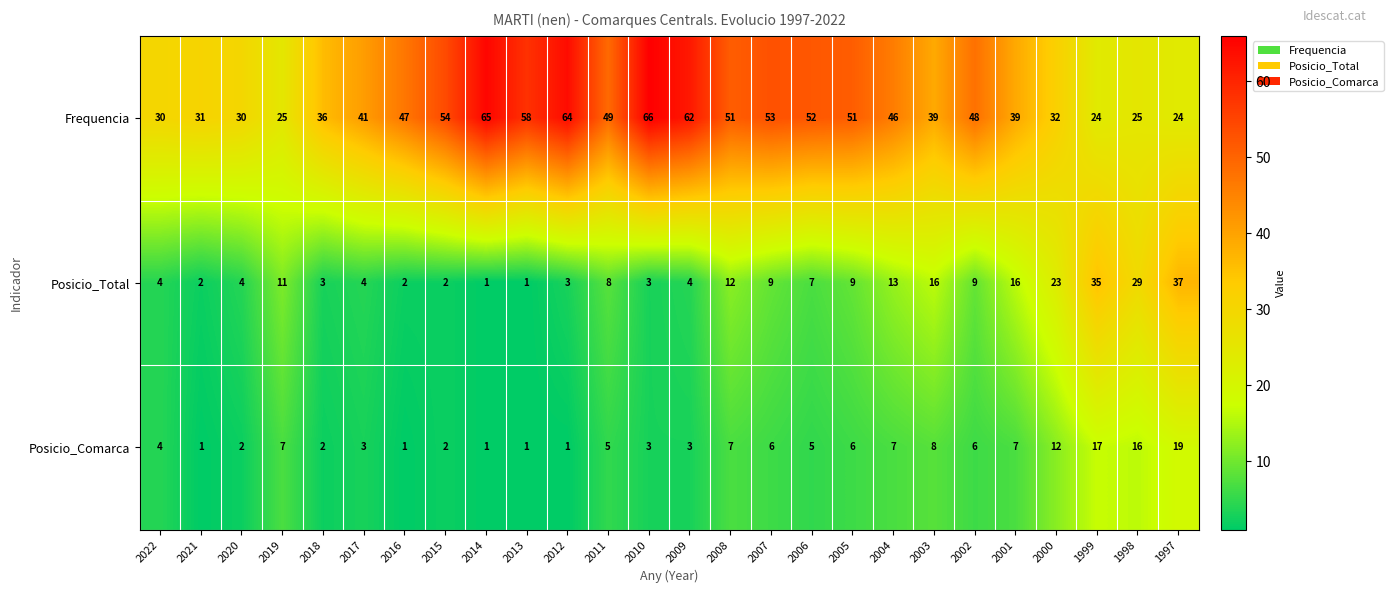

Rank the series by their maximum value, from highest to lowest.

Frequencia, Posicio_Total, Posicio_Comarca